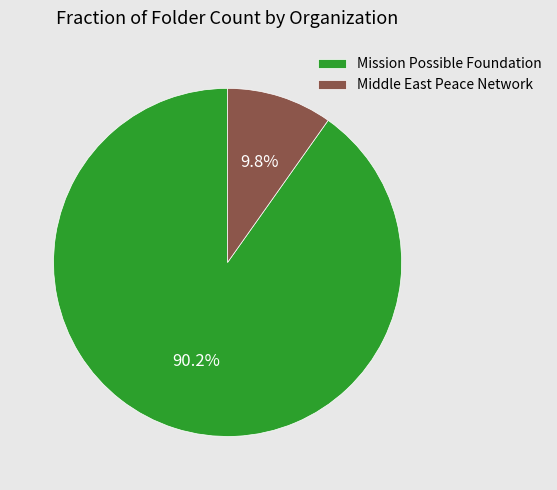

Which slice is the smallest?

Middle East Peace Network